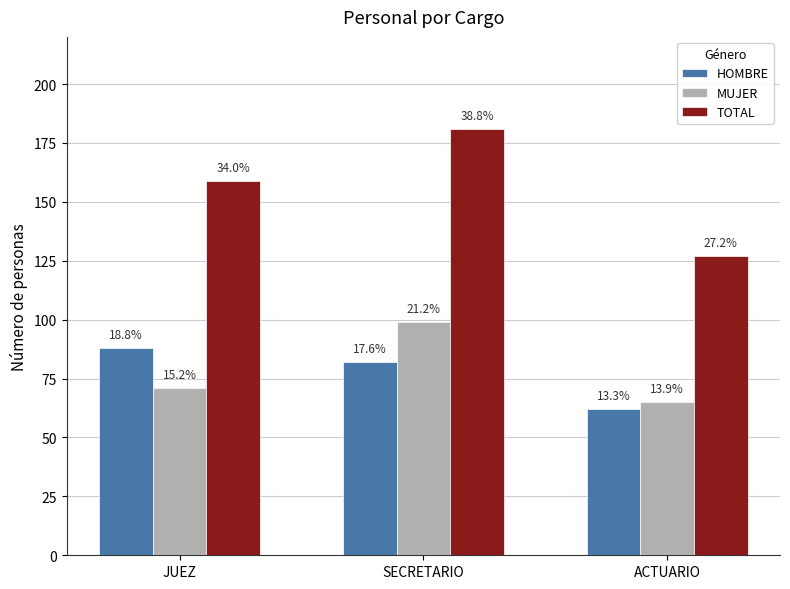

What are all the series names shown in the legend?

HOMBRE, MUJER, TOTAL